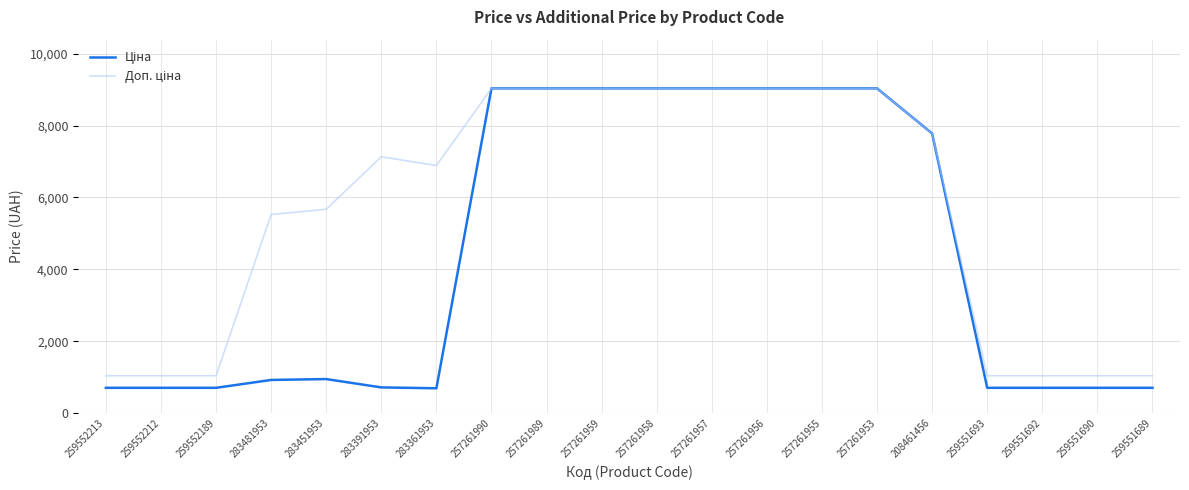

What is the greatest value displayed?

9033.4